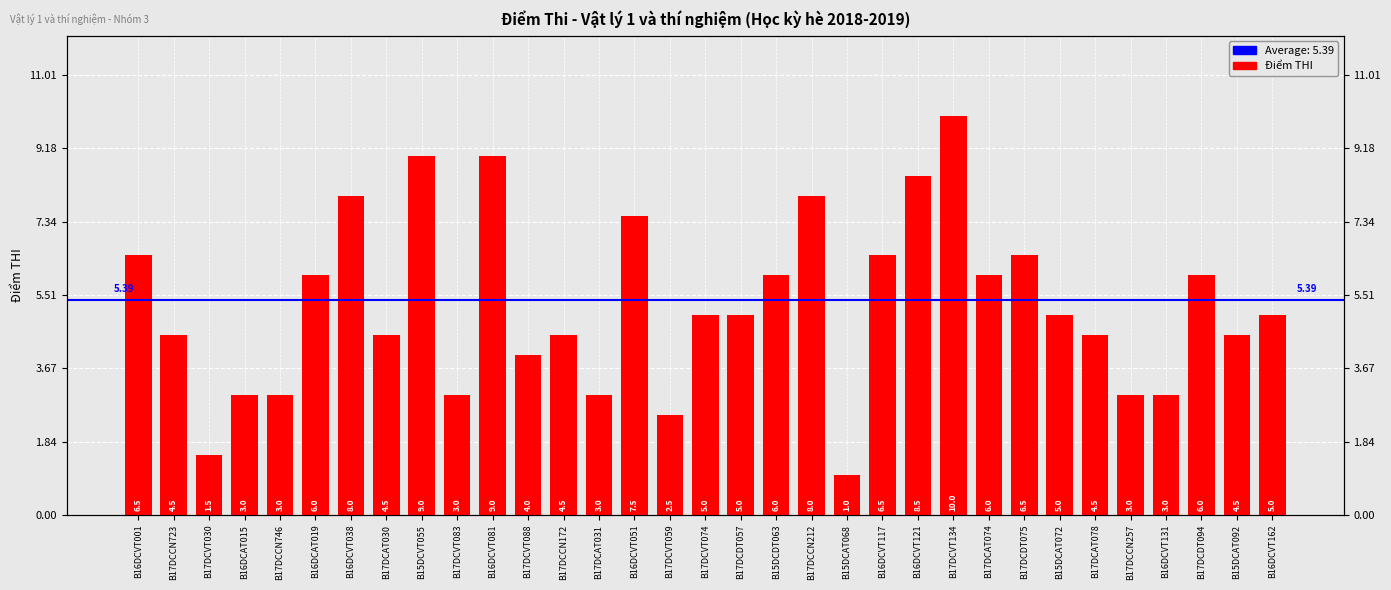

The value at B17DCVT088 is 2.1. True or false?

False